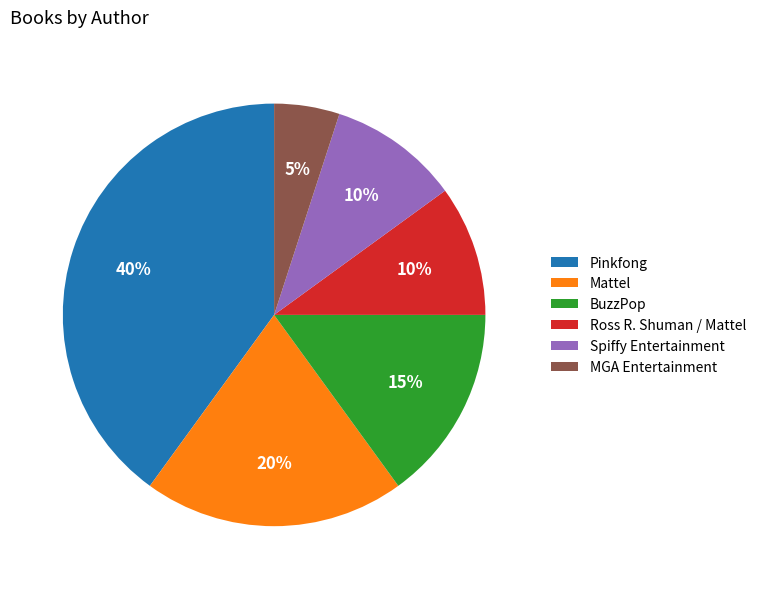

What percentage is the Mattel slice, to the nearest percent?

20%